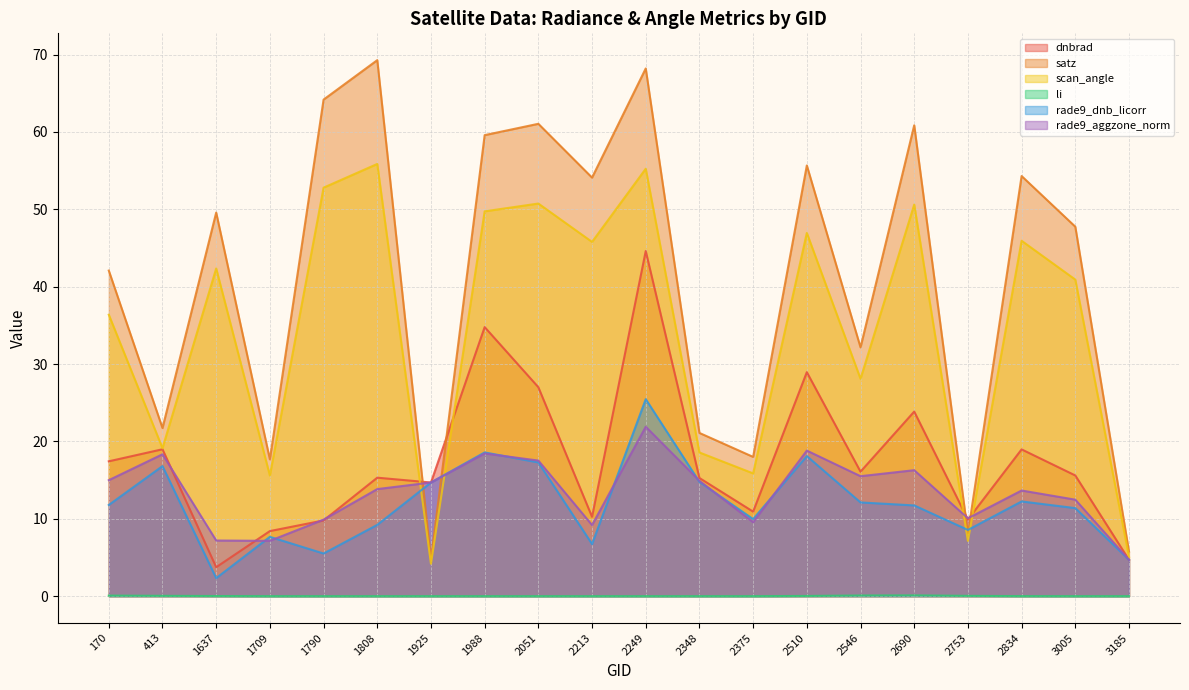

Reading right to left, extract all data points from this chart.

dnbrad: 3185=4.7	3005=15.6	2834=19.0	2753=9.9	2690=23.9	2546=16.1	2510=28.9	2375=10.9	2348=15.3	2249=44.6	2213=10.3	2051=27.0	1988=34.8	1925=14.7	1808=15.3	1790=9.8	1709=8.4	1637=3.7	413=19.0	170=17.4
satz: 3185=5.8	3005=47.7	2834=54.3	2753=8.1	2690=60.9	2546=32.2	2510=55.7	2375=18.0	2348=21.1	2249=68.2	2213=54.1	2051=61.0	1988=59.6	1925=4.7	1808=69.3	1790=64.2	1709=17.7	1637=49.6	413=21.7	170=42.1
scan_angle: 3185=5.1	3005=40.9	2834=45.9	2753=7.1	2690=50.6	2546=28.1	2510=46.9	2375=15.9	2348=18.6	2249=55.2	2213=45.8	2051=50.7	1988=49.7	1925=4.2	1808=55.9	1790=52.8	1709=15.6	1637=42.3	413=19.1	170=36.4
li: 3185=0.0	3005=0.0	2834=0.0	2753=0.0	2690=0.1	2546=0.1	2510=0.0	2375=0.0	2348=0.0	2249=0.0	2213=0.0	2051=0.0	1988=0.0	1925=0.0	1808=0.0	1790=0.0	1709=0.0	1637=0.0	413=0.0	170=0.1
rade9_dnb_licorr: 3185=4.7	3005=11.4	2834=12.2	2753=8.6	2690=11.7	2546=12.1	2510=18.1	2375=10.0	2348=14.8	2249=25.5	2213=6.7	2051=17.3	1988=18.6	1925=14.7	1808=9.2	1790=5.5	1709=7.7	1637=2.3	413=16.8	170=11.8
rade9_aggzone_norm: 3185=4.7	3005=12.5	2834=13.7	2753=10.1	2690=16.3	2546=15.5	2510=18.8	2375=9.6	2348=14.9	2249=21.9	2213=9.2	2051=17.5	1988=18.4	1925=14.7	1808=13.8	1790=9.9	1709=7.2	1637=7.2	413=18.3	170=15.0